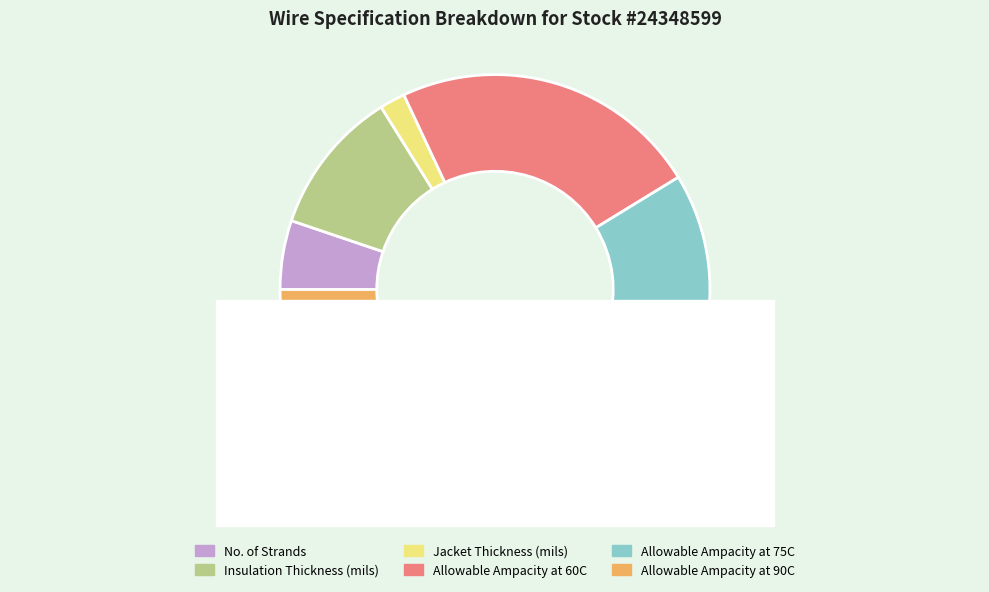

To the nearest percent, what is the combined percentage of Allowable Ampacity at 90C and No. of Strands?

37%